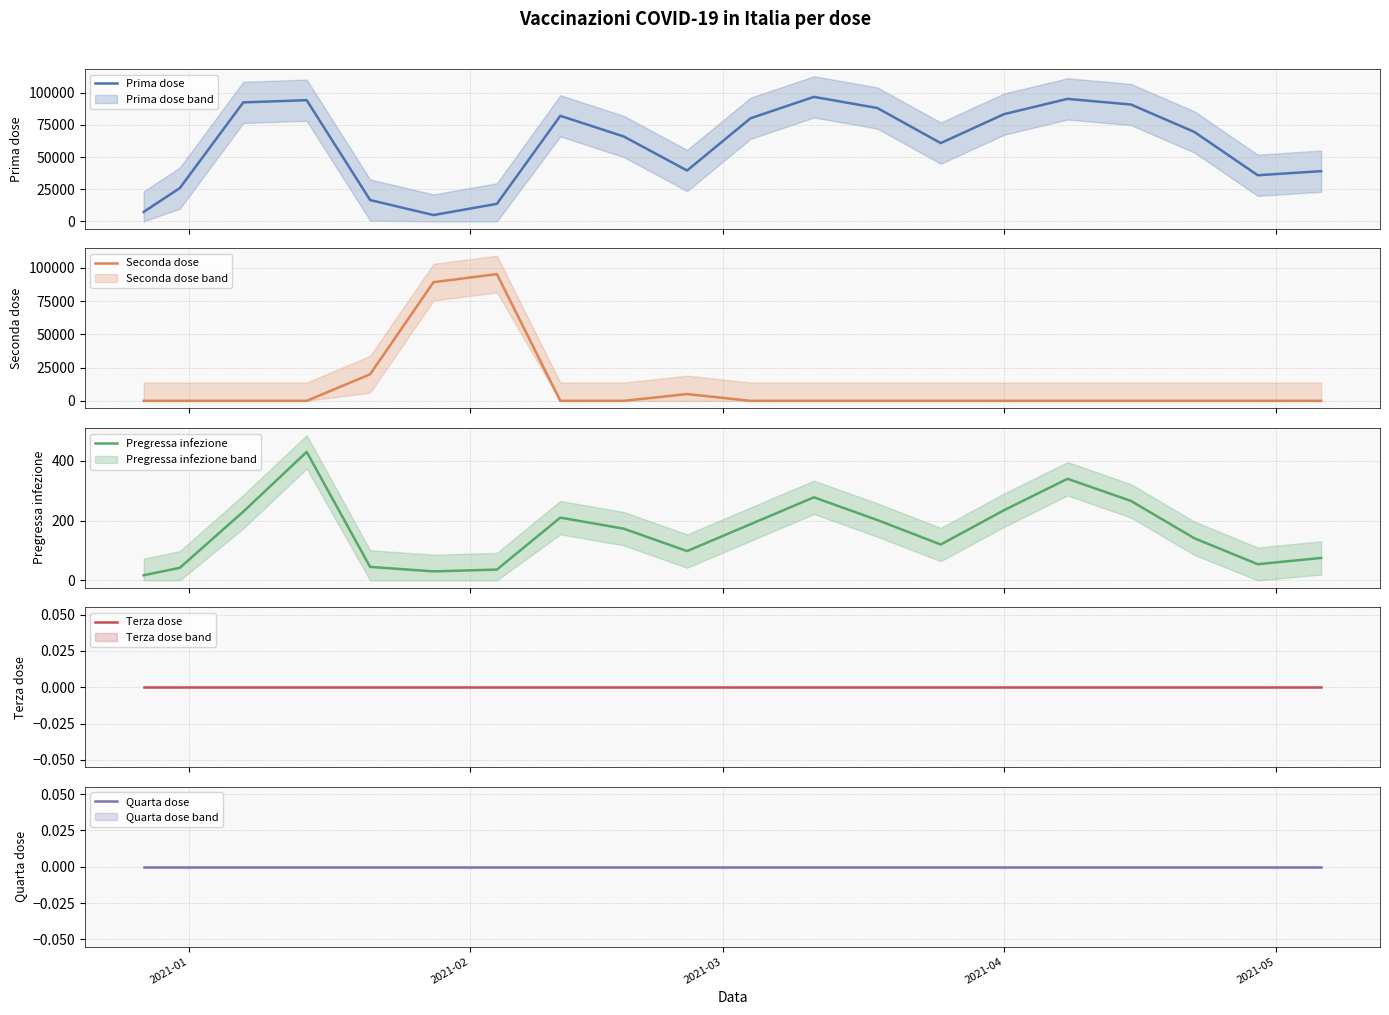

What is the highest value of the Prima dose series?

96714